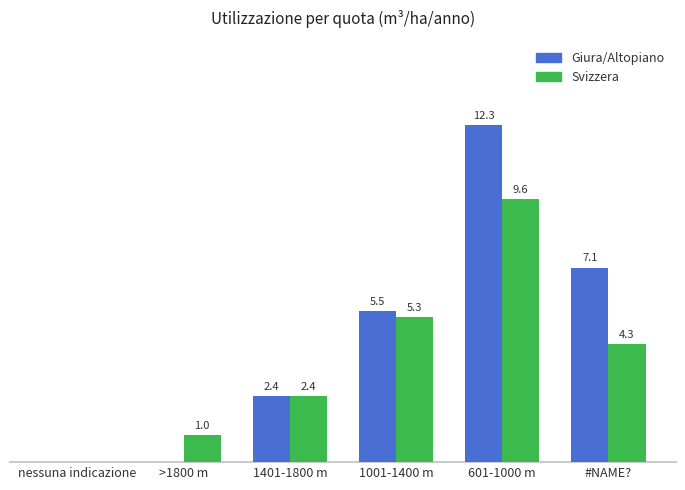

At which category does the chart reach its peak across all series?

601-1000 m